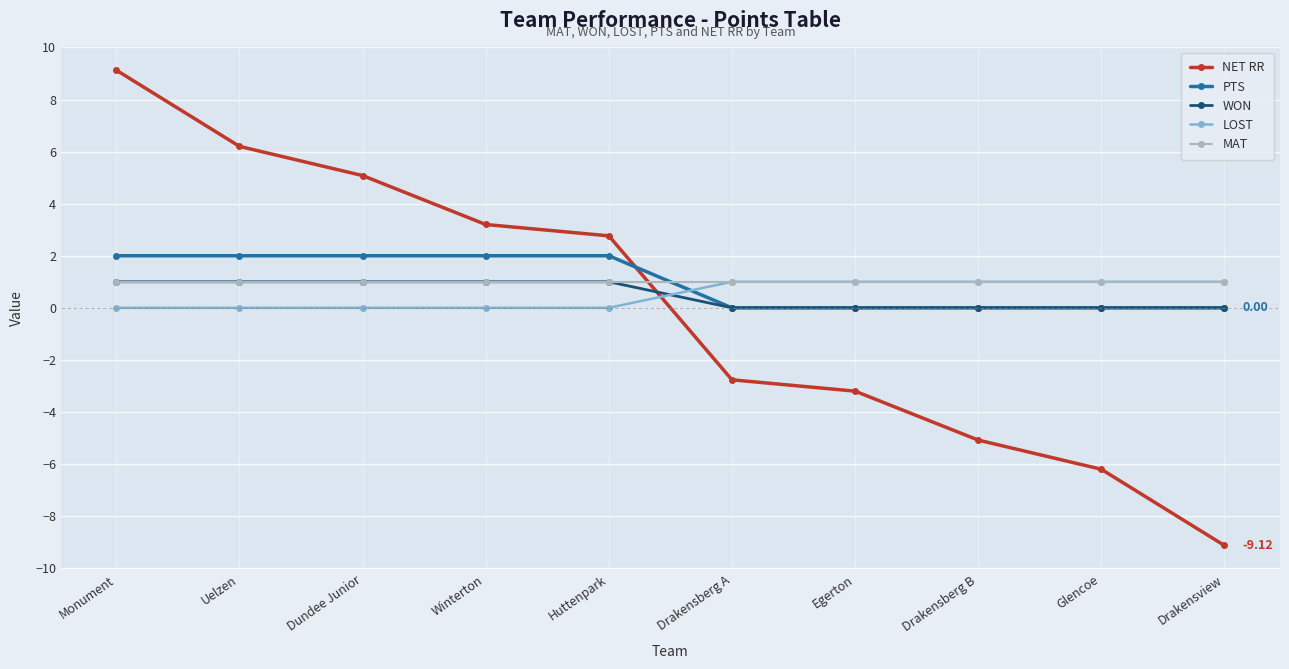

How many values in the NET RR series are below 2?

5